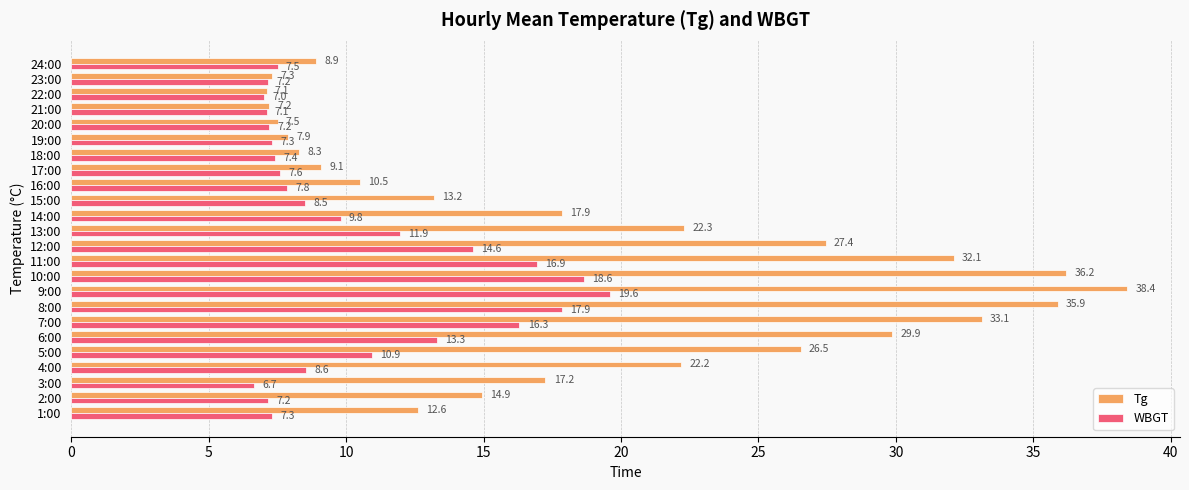

Which series has the largest range (max minus min)?

Tg